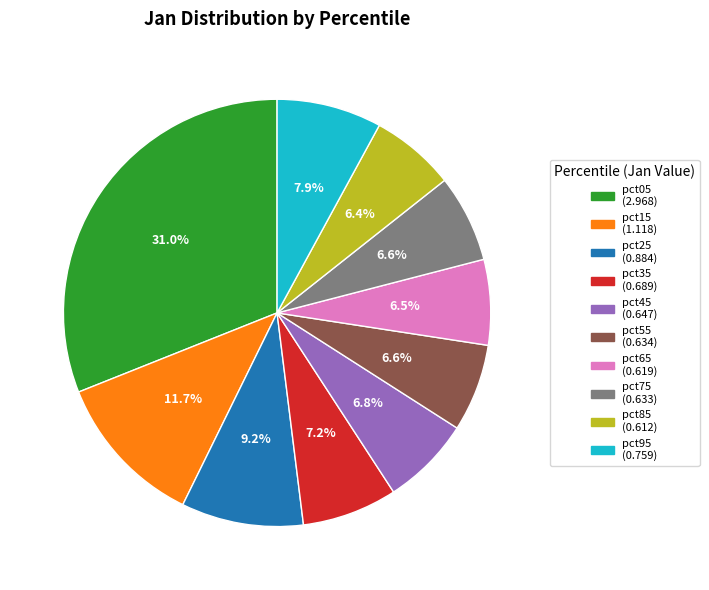

Count the number of slices in the pie.

10